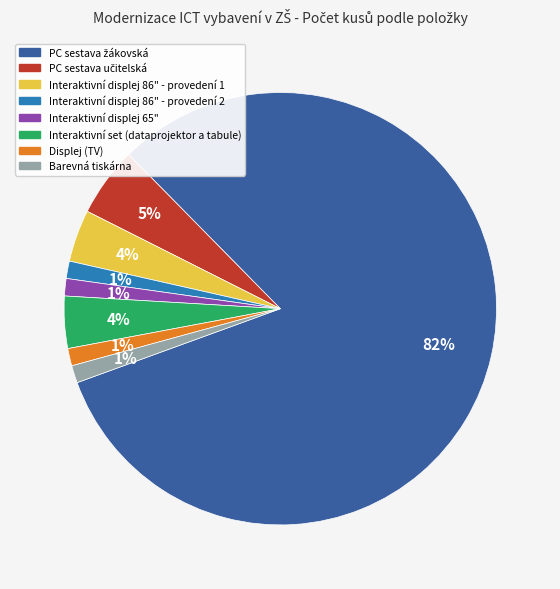

Does Displej (TV) account for over 50% of the chart?

No